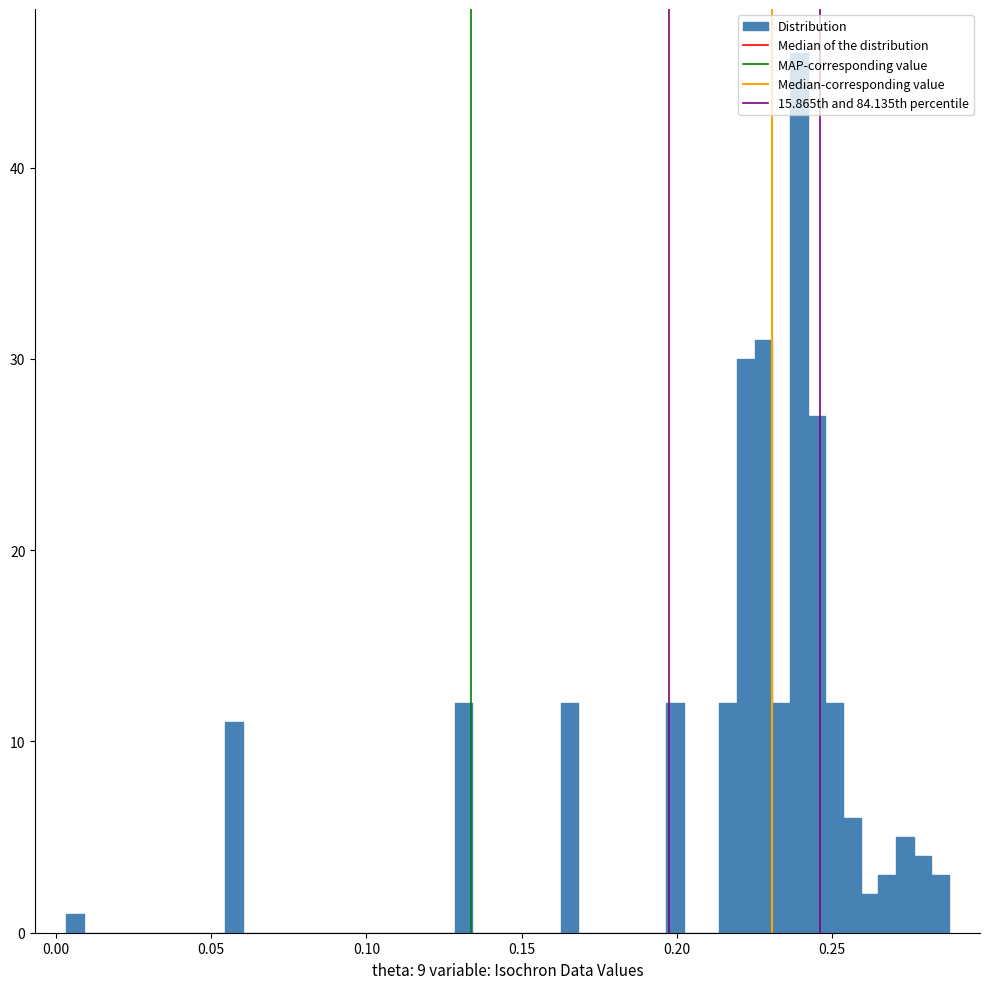

Around what value on the x-axis is the tallest bar? Give the approximate position of its centre, as read against the axis.

0.240